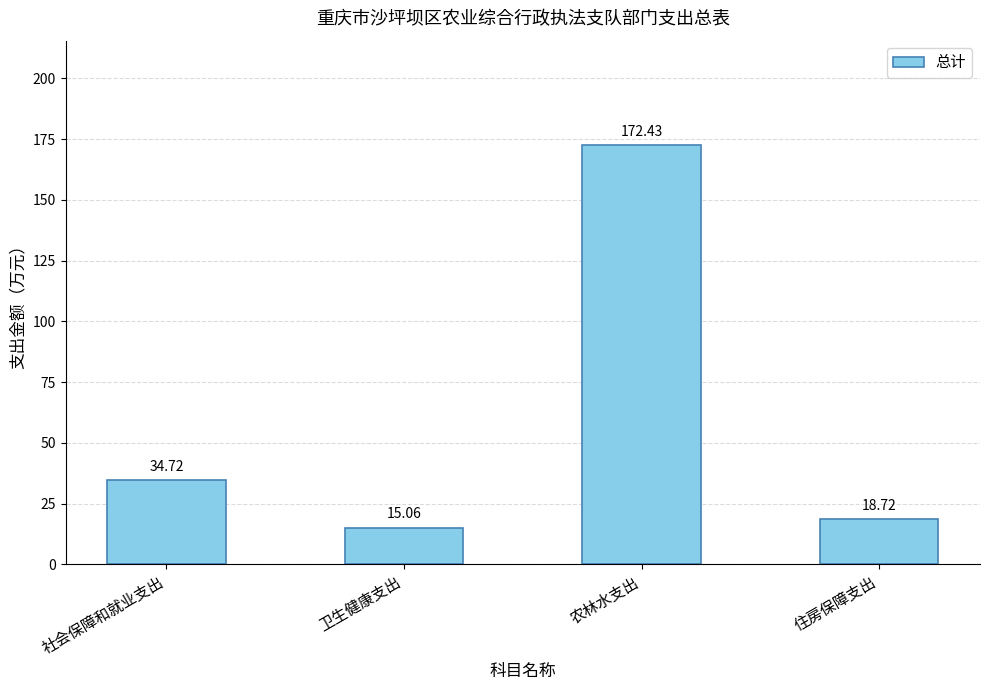

Is it true that the value at 农林水支出 is 297.9?

False